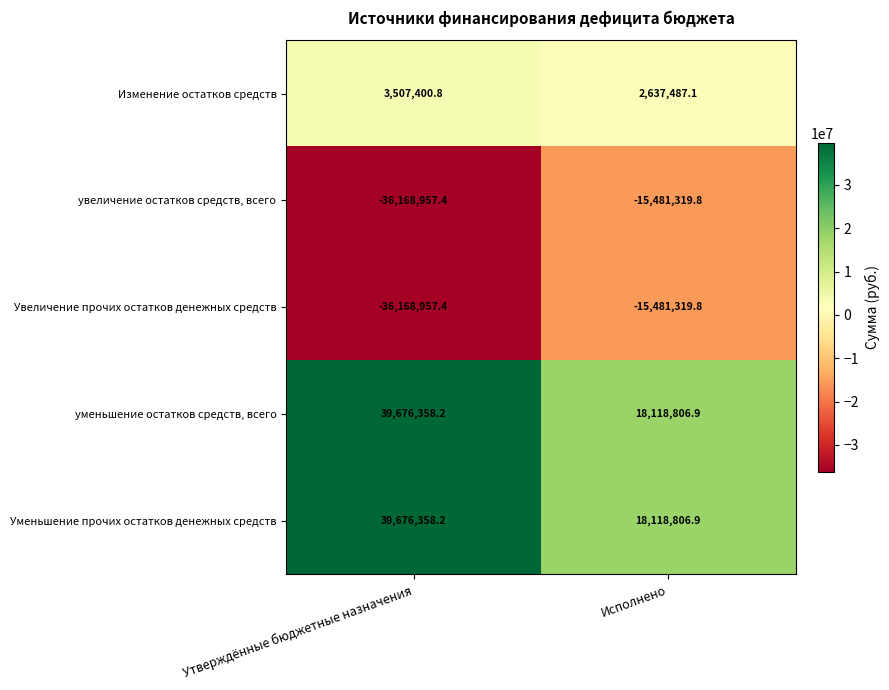

What is the spread (max minus min) of values at Утверждённые бюджетные назначения?

75845315.6